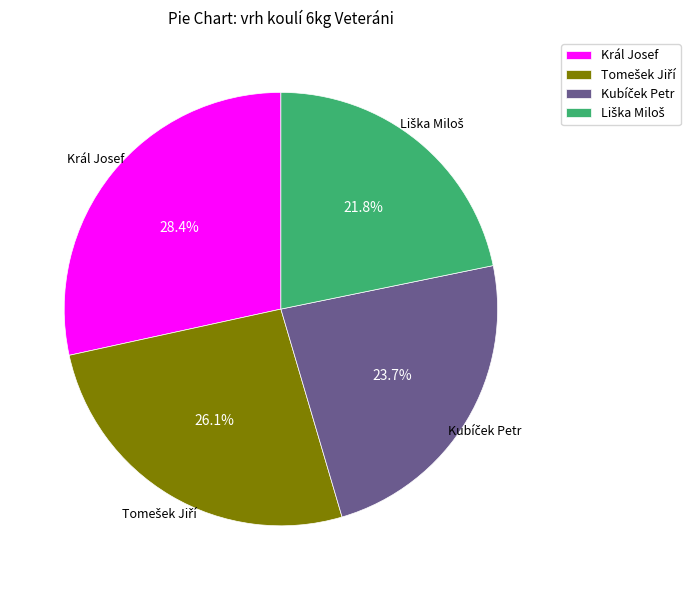

What is the largest slice in the pie chart?

Král Josef